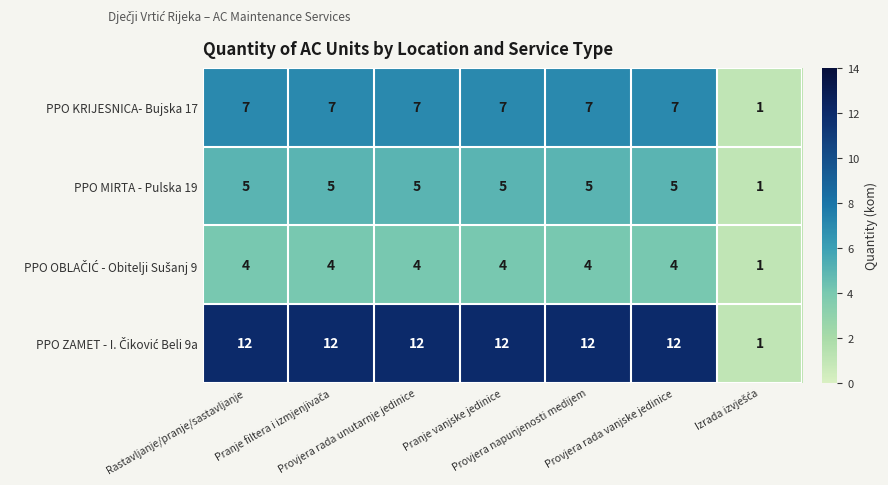

How many data points does each series have?

7